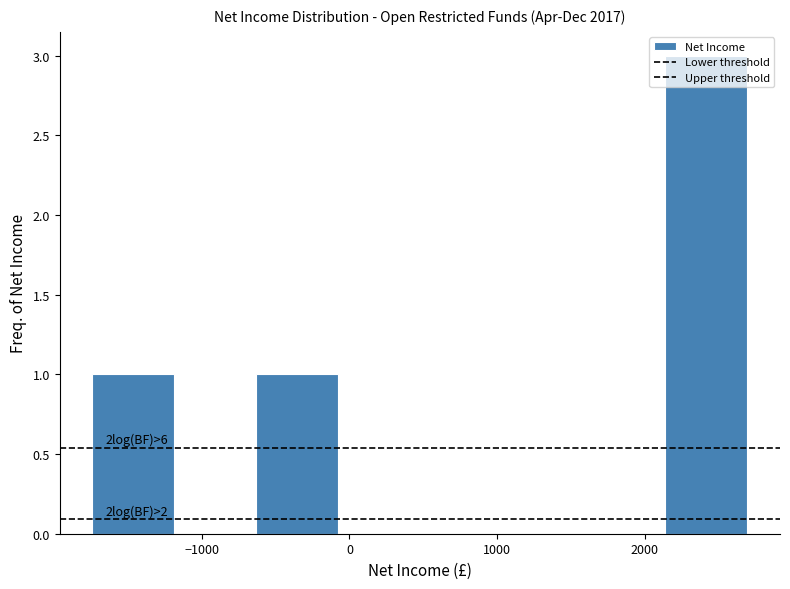

Which range on the x-axis has the tallest bar?

2100 to 2700